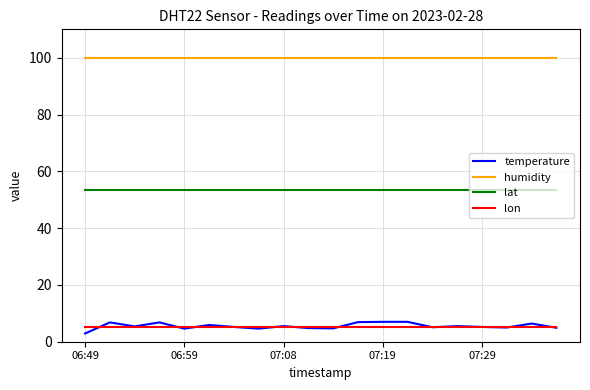

What is the lowest value of the lat series?

53.4